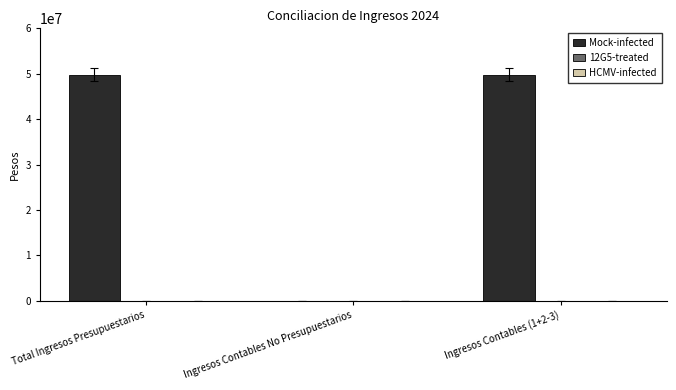

What is the maximum value shown in the chart?

49802097.4